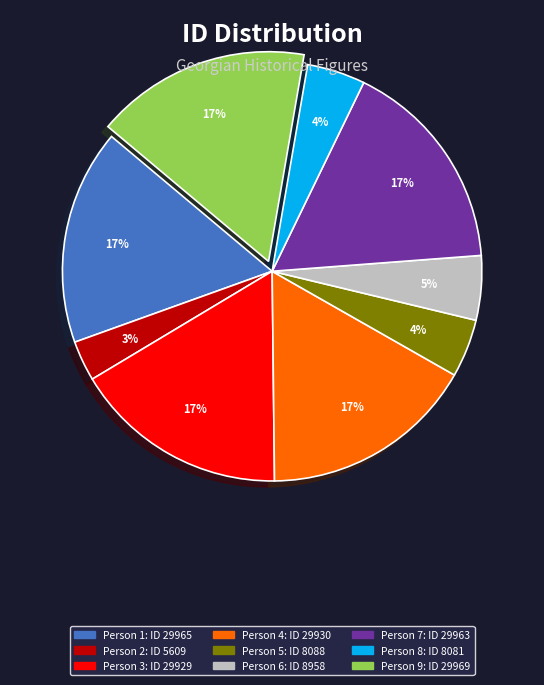

How many segments does this pie chart have?

9